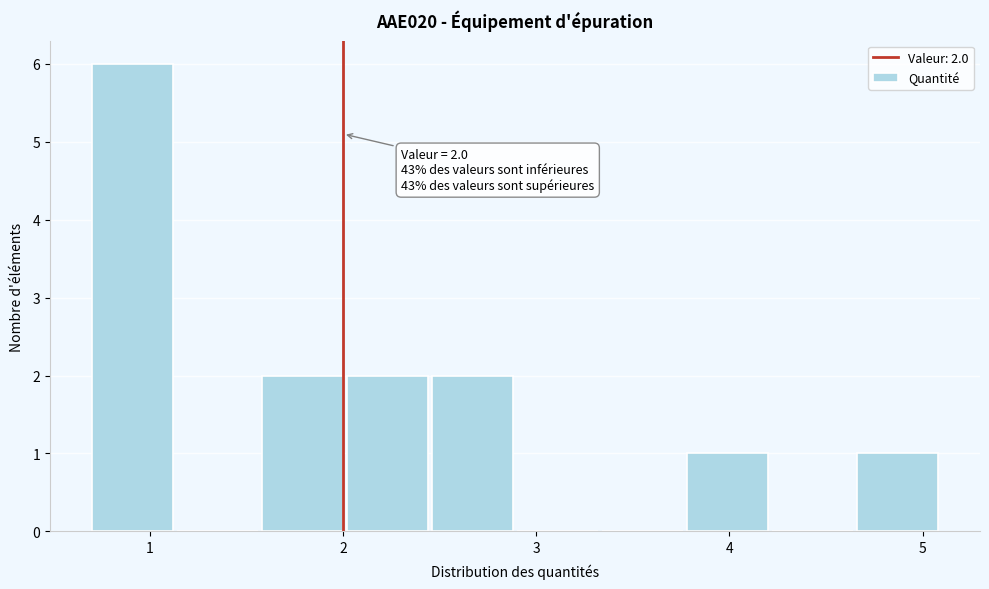

Over which range of the x-axis is the bar tallest?

0.70 to 1.14